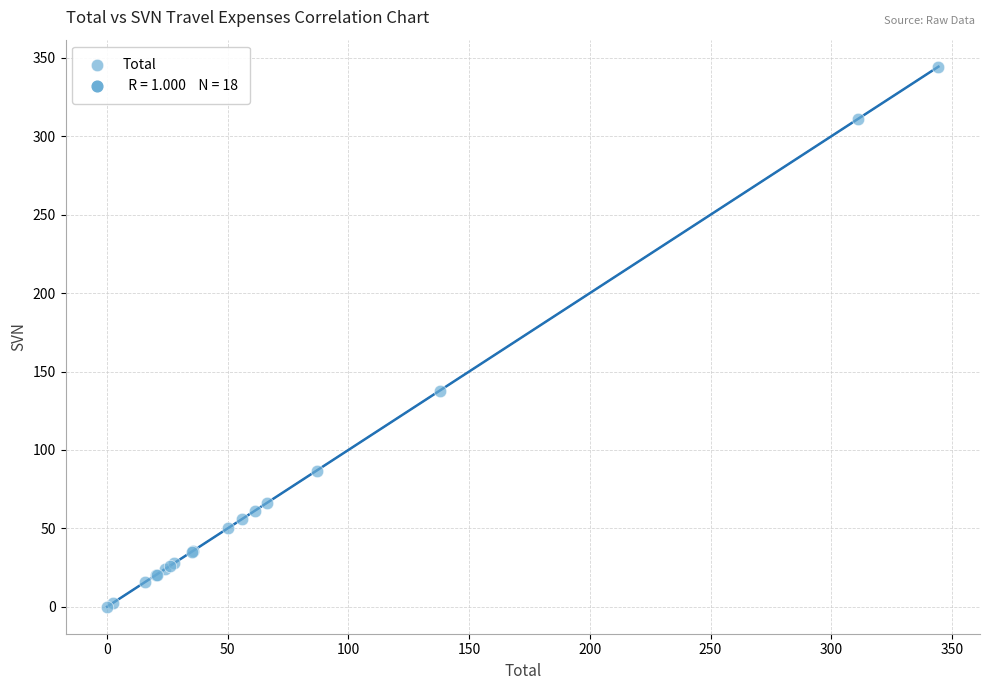

What Y value in the scatter plot is closest to 172?

137.9